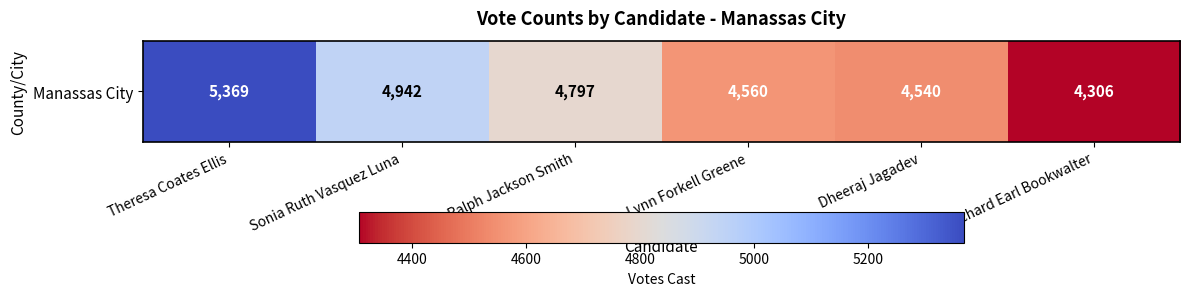

Is it true that the value at Theresa Coates Ellis is 1727?

False